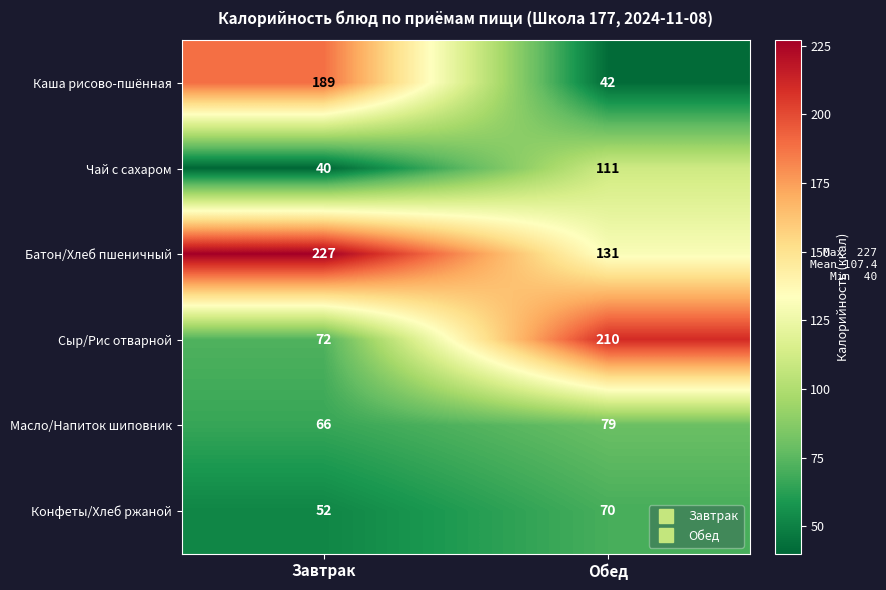

Count the number of data series in this chart.

6